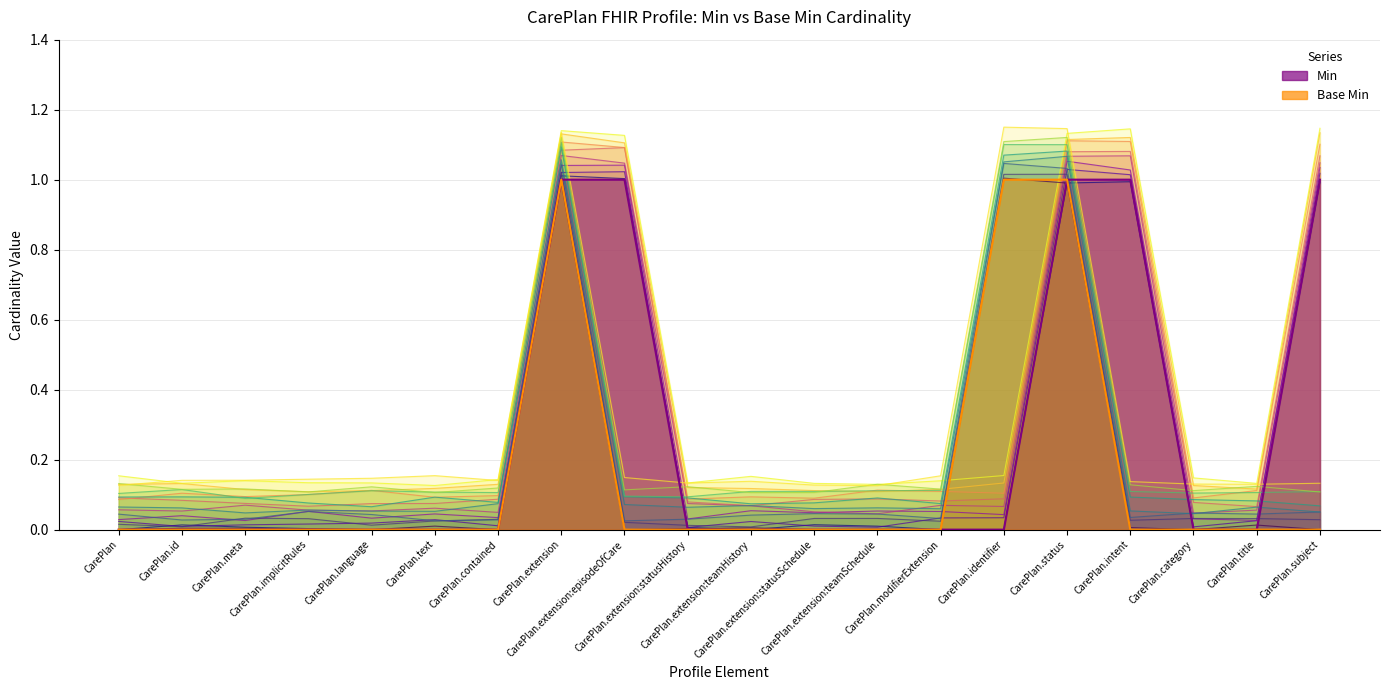

What is the label of the 8th point from the right?

CarePlan.extension:teamSchedule